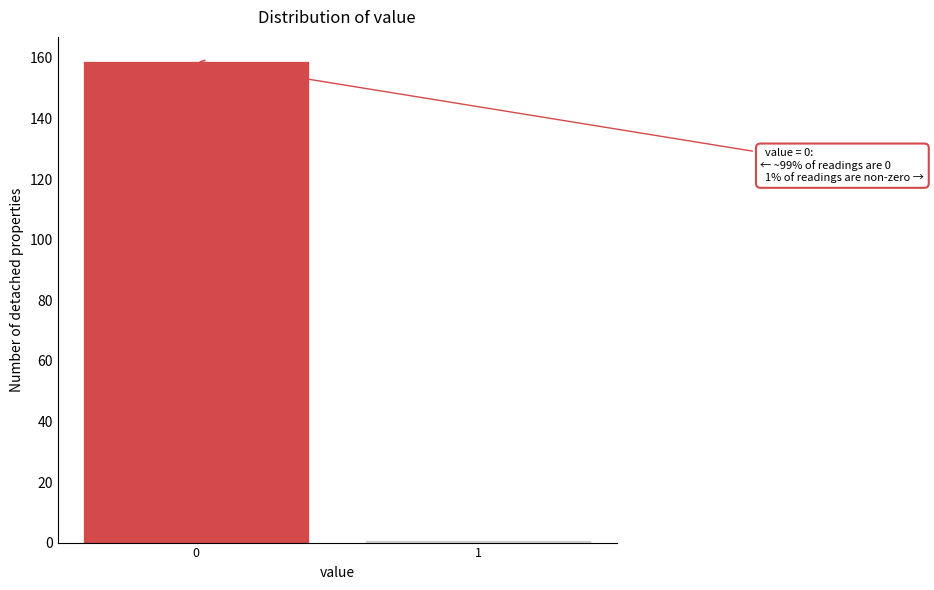

Reading left to right, what are all the values shown in this chart?

159	1